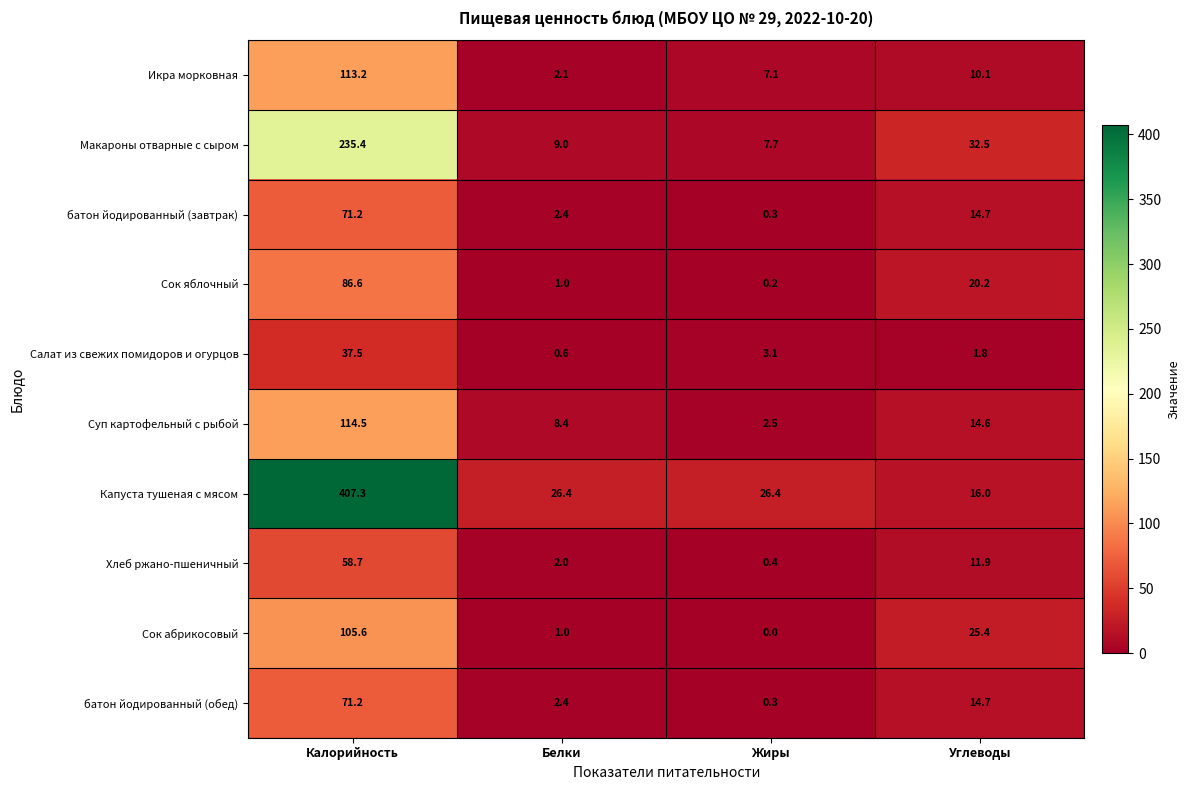

Between Белки and Жиры, which series saw the biggest shift?

Суп картофельный с рыбой